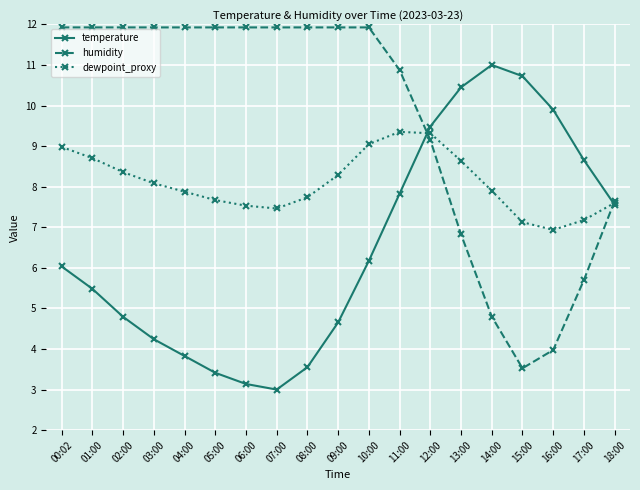

Which series changed the most between 00:02 and 18:00?

humidity